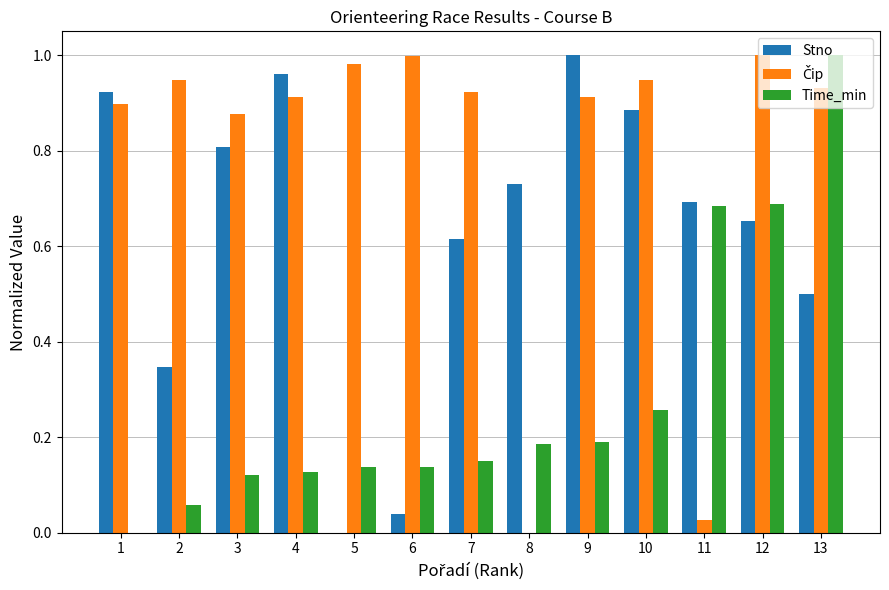

True or false: Stno has a value of 1.0 at 9.

True